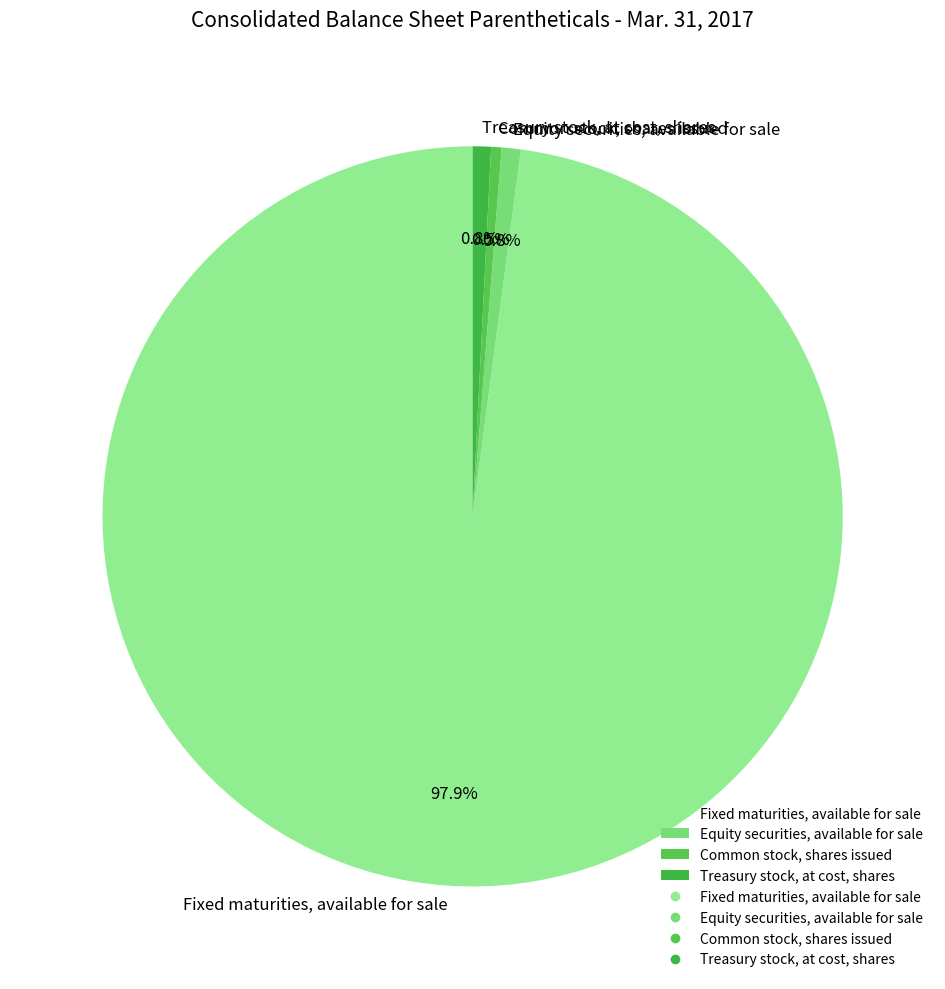

What is the total percentage of Fixed maturities, available for sale and Common stock, shares issued?

98.4%